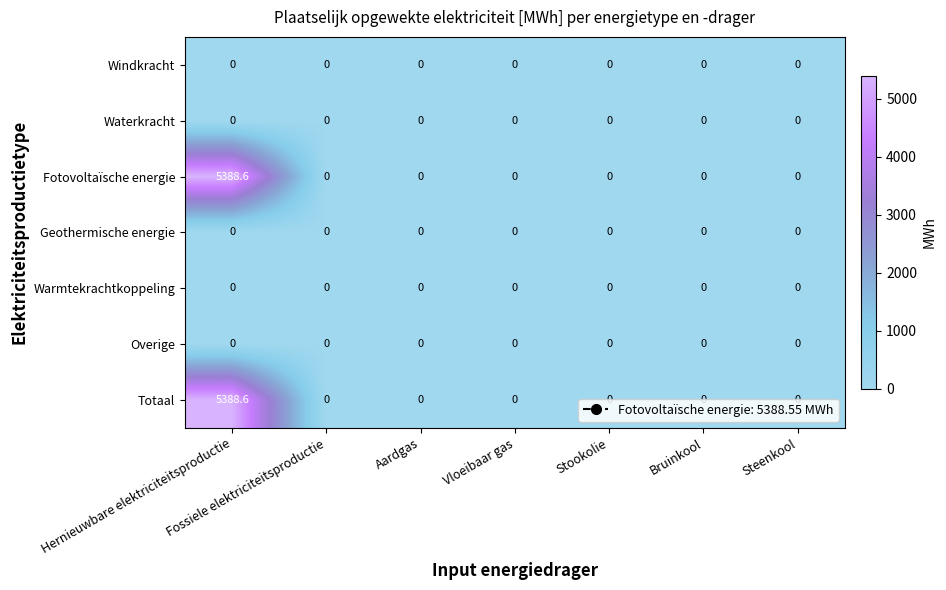

What is the total value across all series at Hernieuwbare elektriciteitsproductie?

10777.2